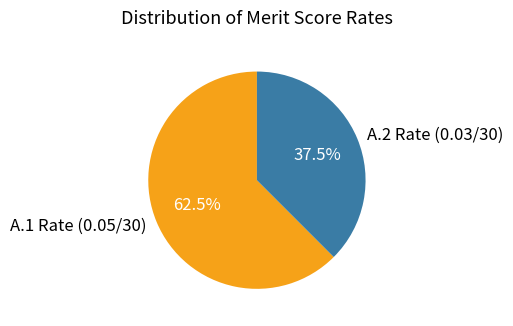

What portion of the pie excludes A.2 Rate (0.03/30)?

62.5%